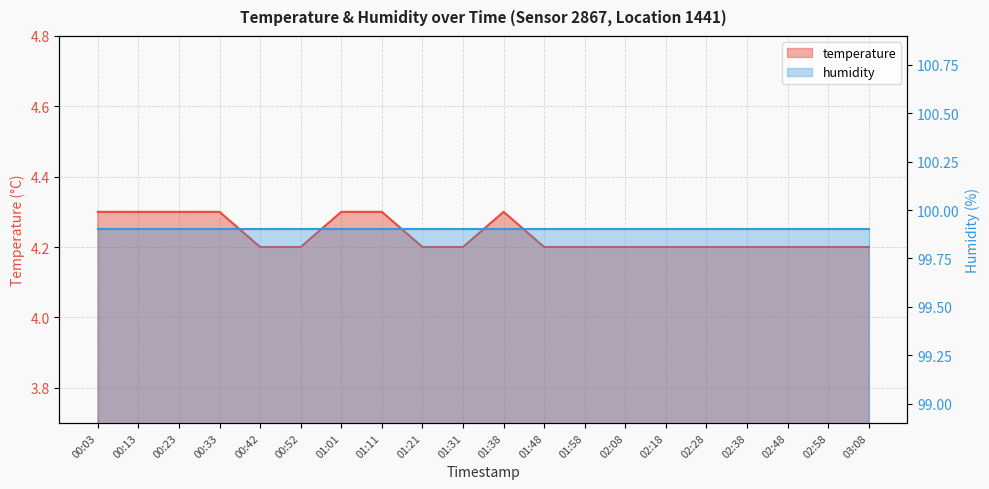

What is the minimum value shown in the chart?

4.2